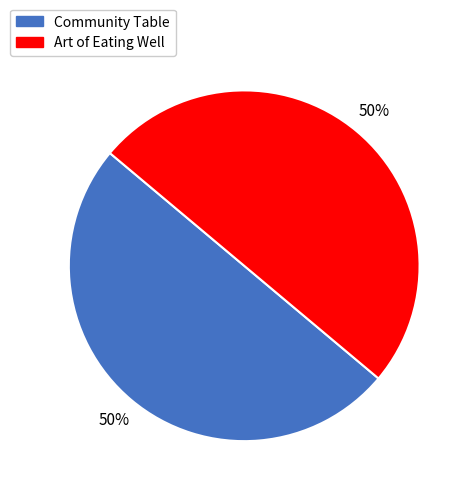

Is it true that Art of Eating Well is 58% of the pie?

False